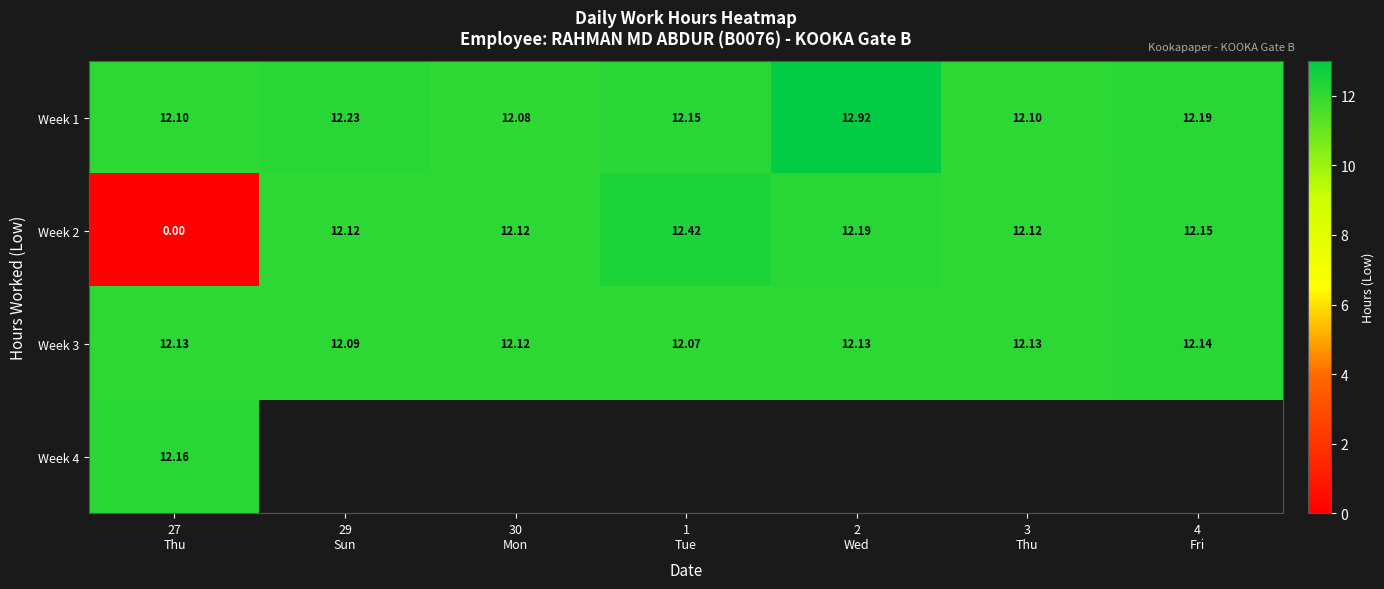

True or false: Week 2 has a value of 2.8 at 2 Wed.

False